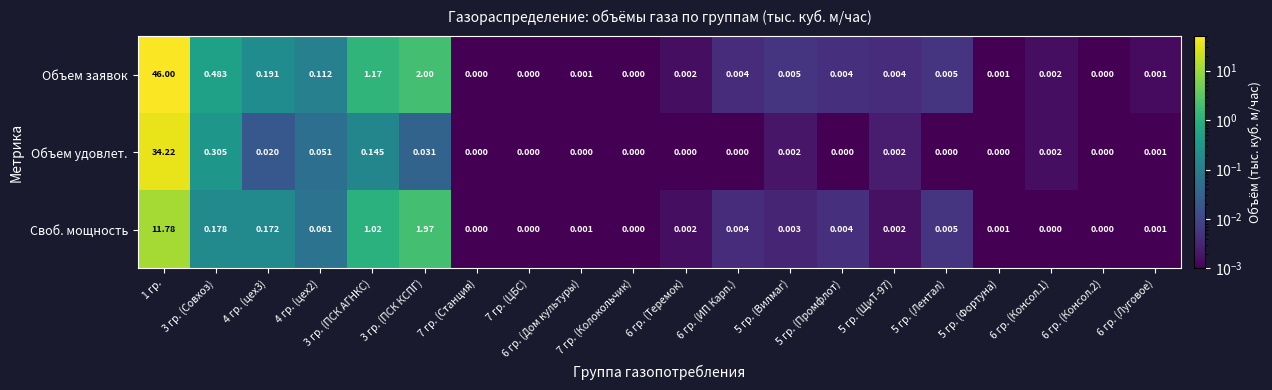

Rank the series by their average value, from highest to lowest.

Объем заявок, Объем удовлет., Своб. мощность